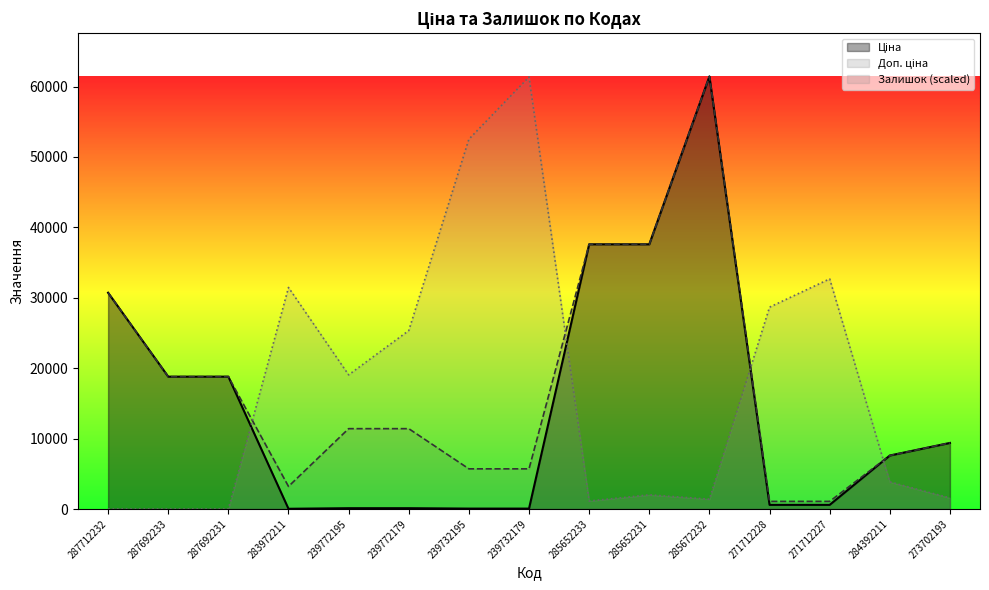

Which series has the widest spread of values?

Ціна